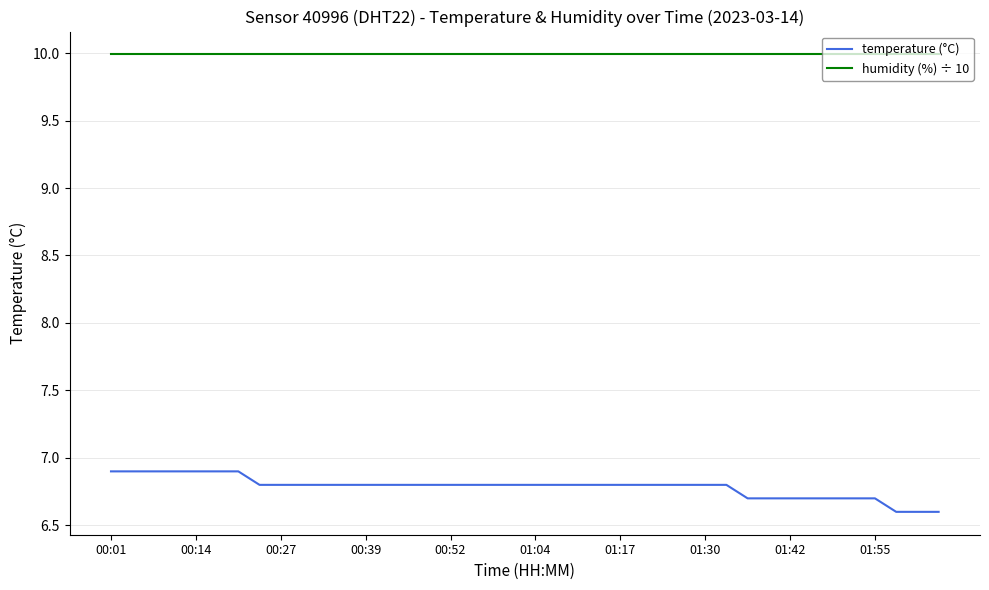

Which series has the widest spread of values?

temperature (°C)